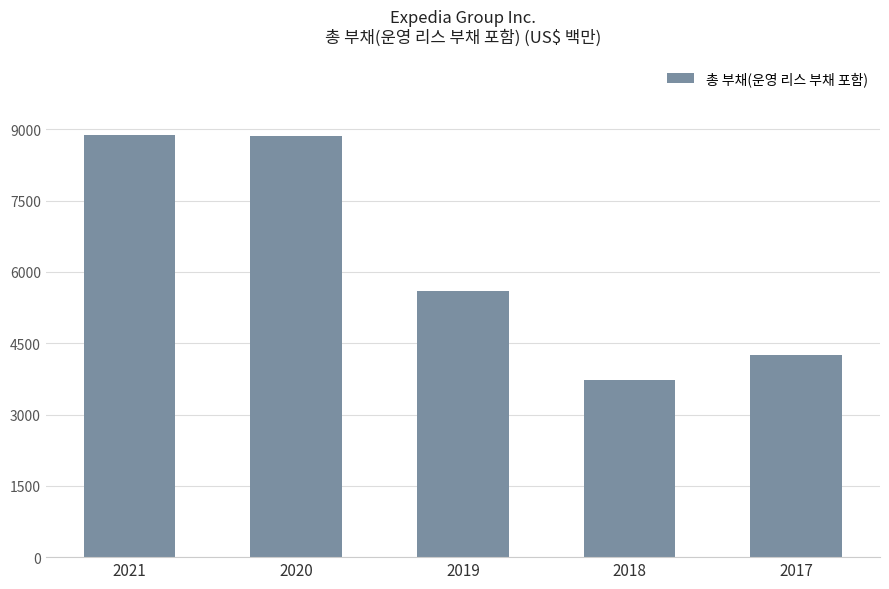

True or false: the data shows 1468 at 2017.

False